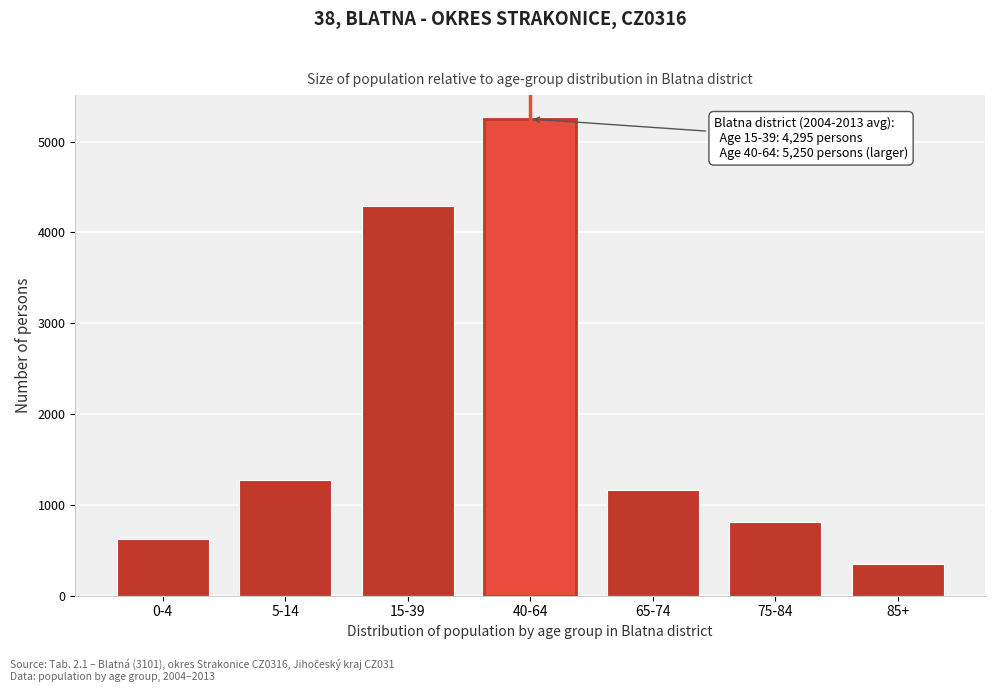

Reading right to left, list all the values displayed in this chart.

85+=349	75-84=814	65-74=1163	40-64=5250	15-39=4295	5-14=1279	0-4=630